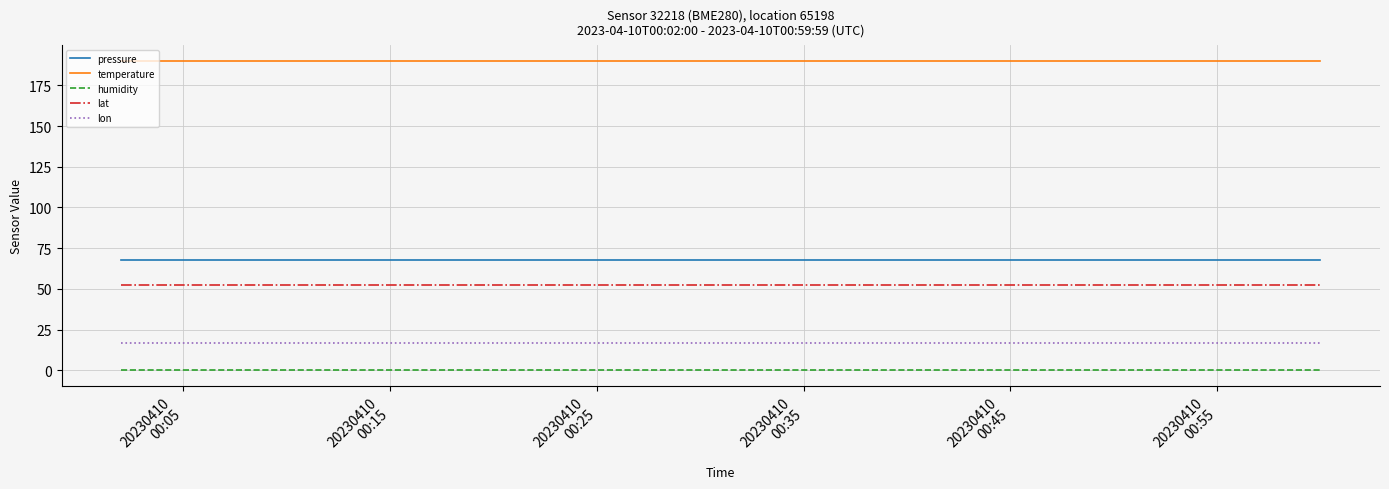

How many series are shown in this chart?

5